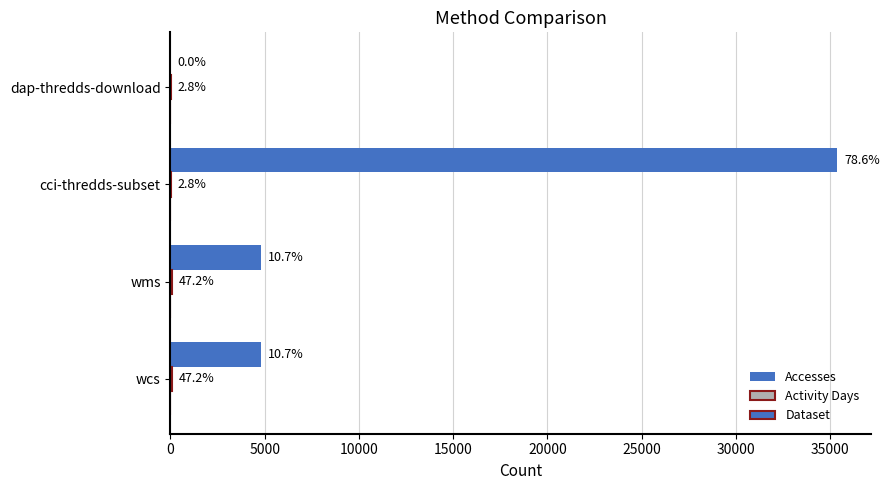

How many bars are there in each group?

3